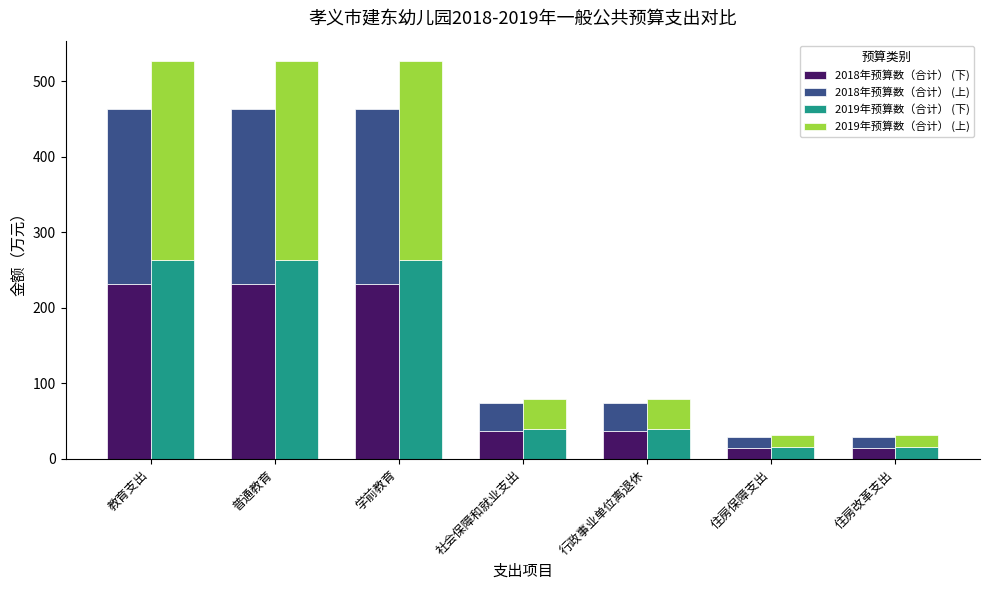

What is the value of the 2019年预算数（合计） (上) bar at the 4th from the left?

40.0